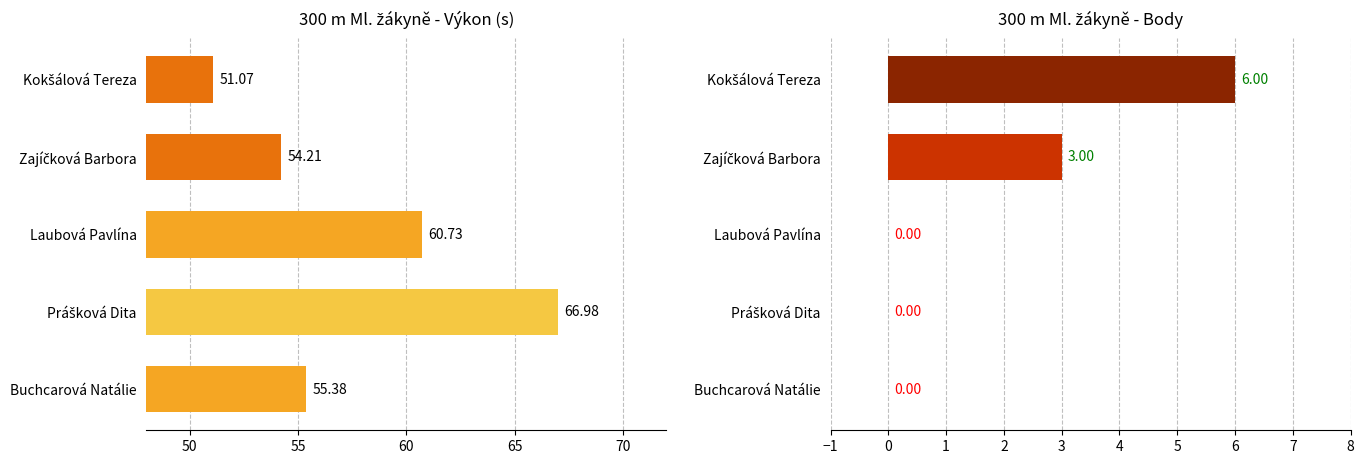

Which series has the widest spread of values?

Výkon